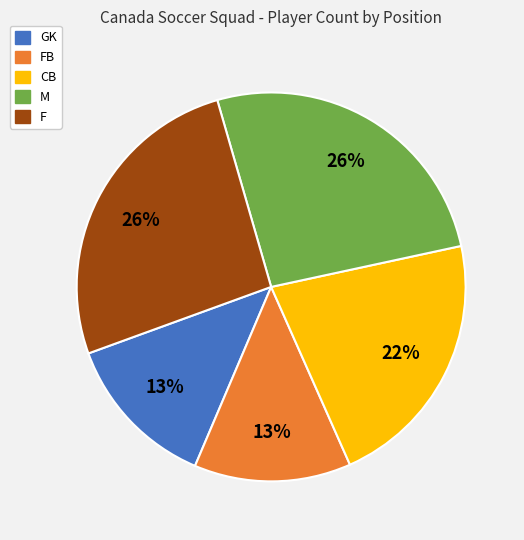

To the nearest percent, what is the average slice percentage?

20%